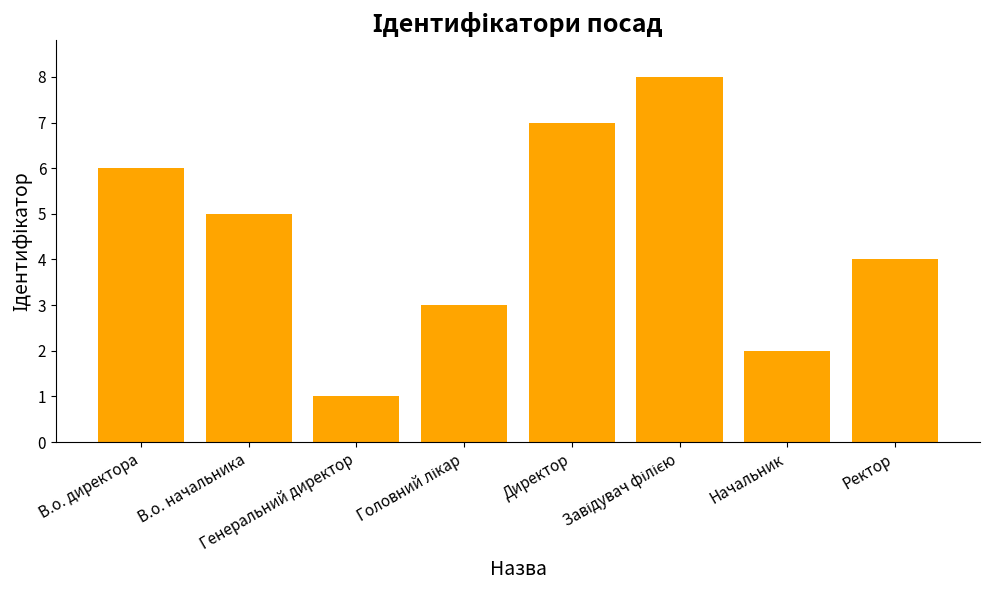

What is the greatest value displayed?

8